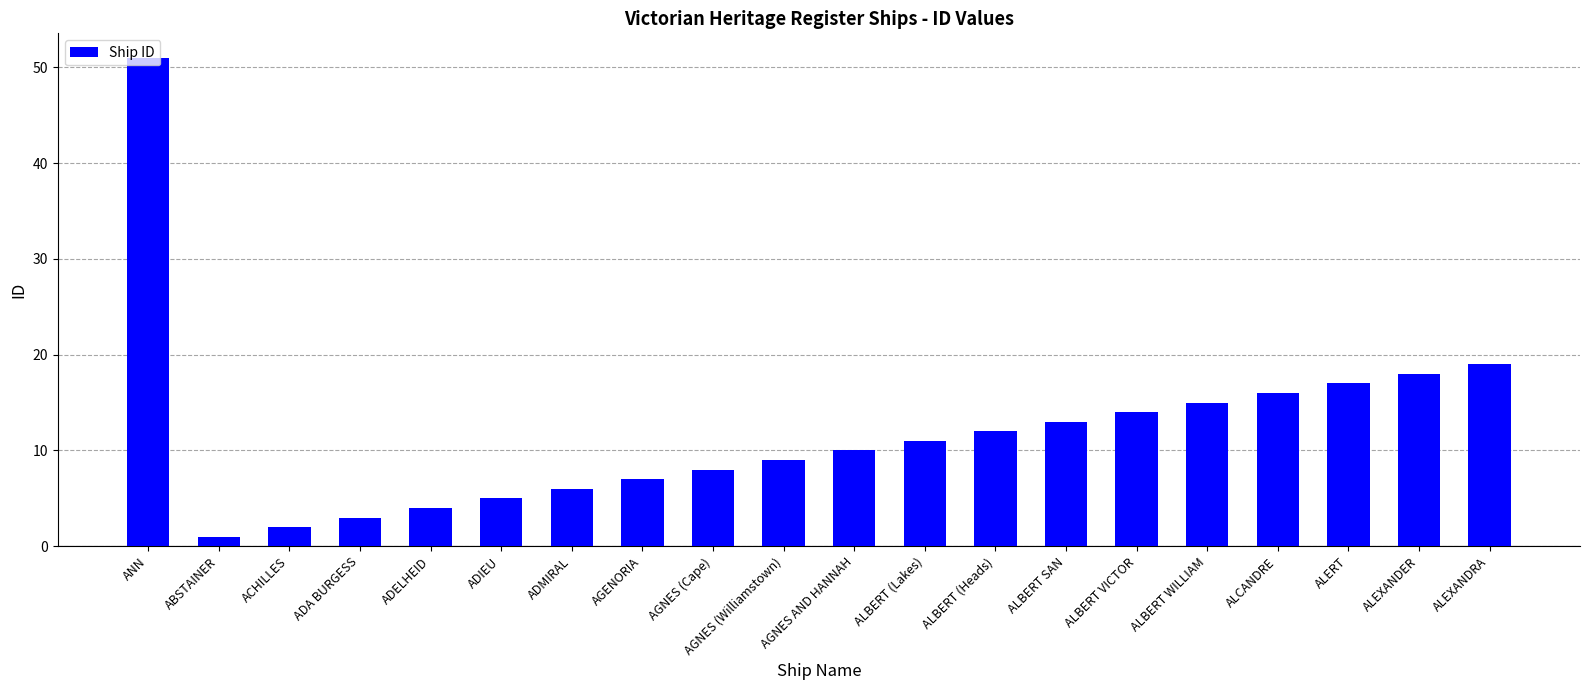

Rank the categories by value from highest to lowest.

ANN, ALEXANDRA, ALEXANDER, ALERT, ALCANDRE, ALBERT WILLIAM, ALBERT VICTOR, ALBERT SAN, ALBERT (Heads), ALBERT (Lakes), AGNES AND HANNAH, AGNES (Williamstown), AGNES (Cape), AGENORIA, ADMIRAL, ADIEU, ADELHEID, ADA BURGESS, ACHILLES, ABSTAINER